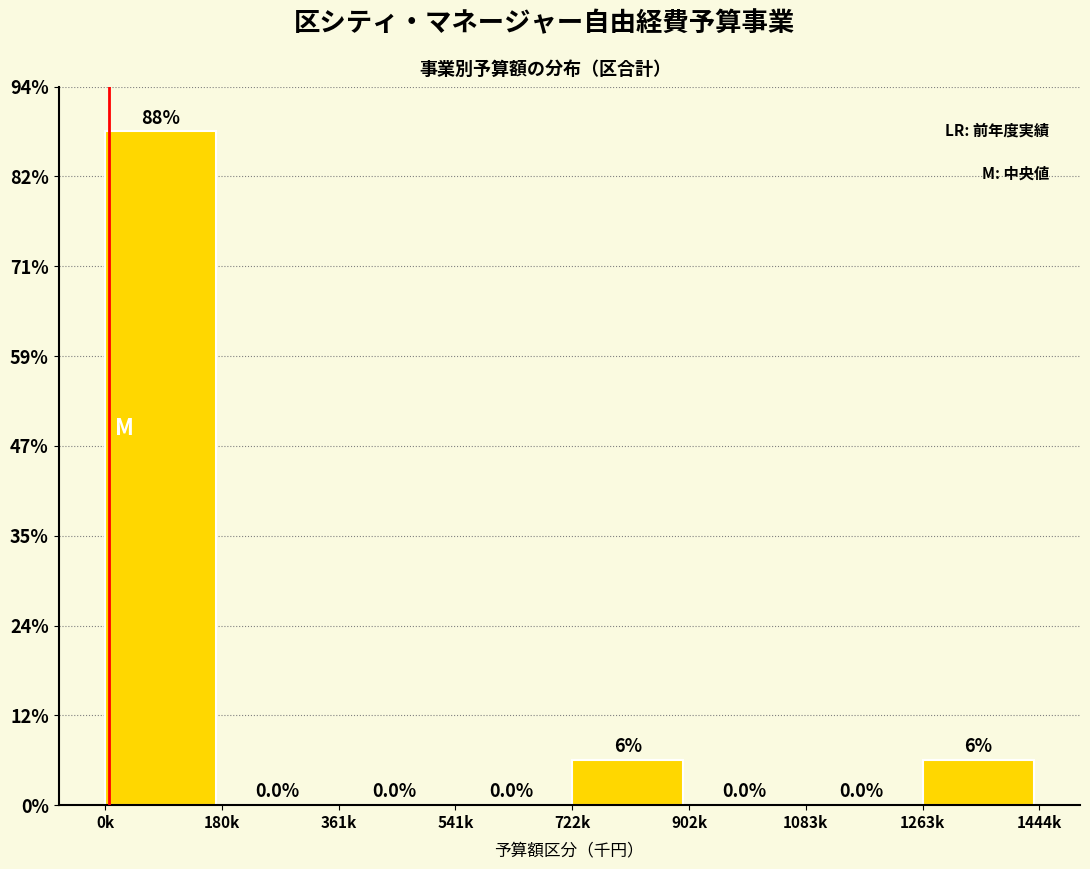

Are the bars horizontal?

No